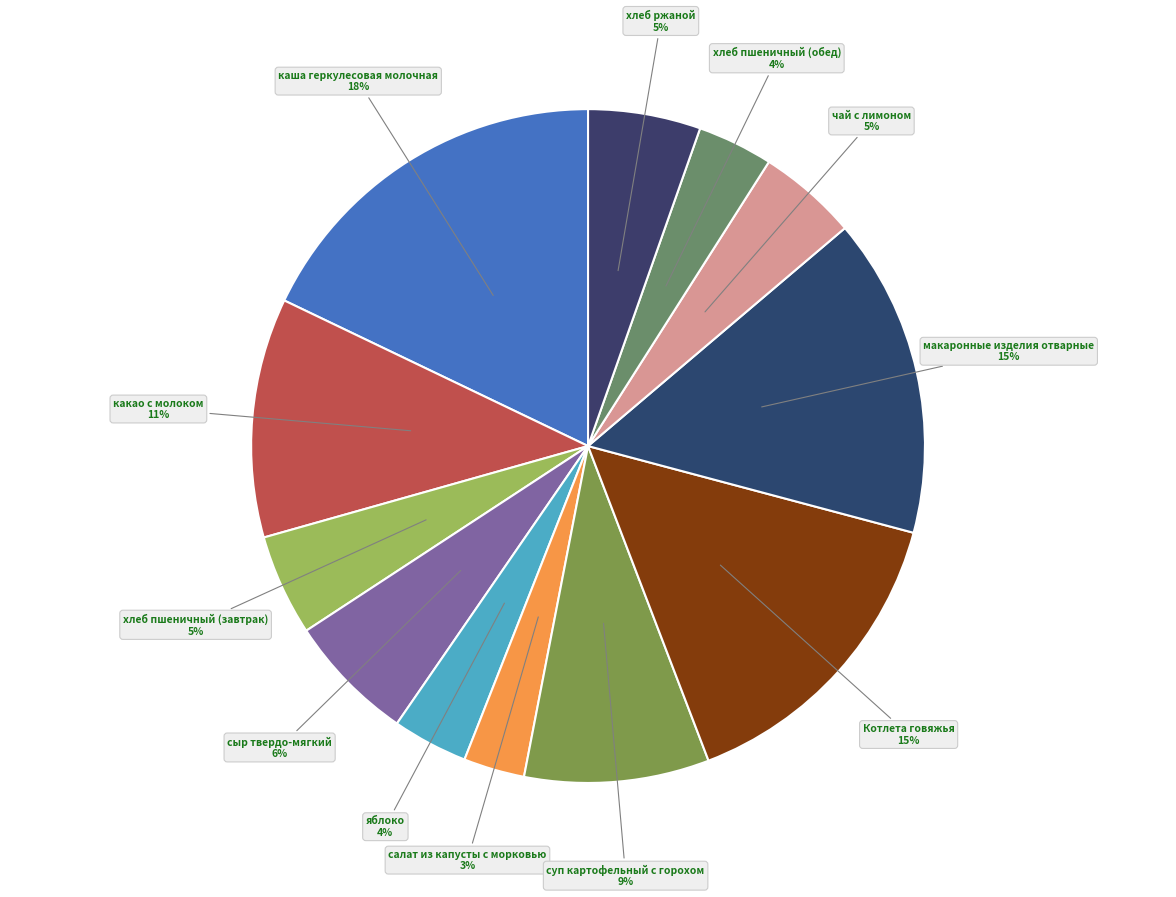

Count the number of slices in the pie.

12